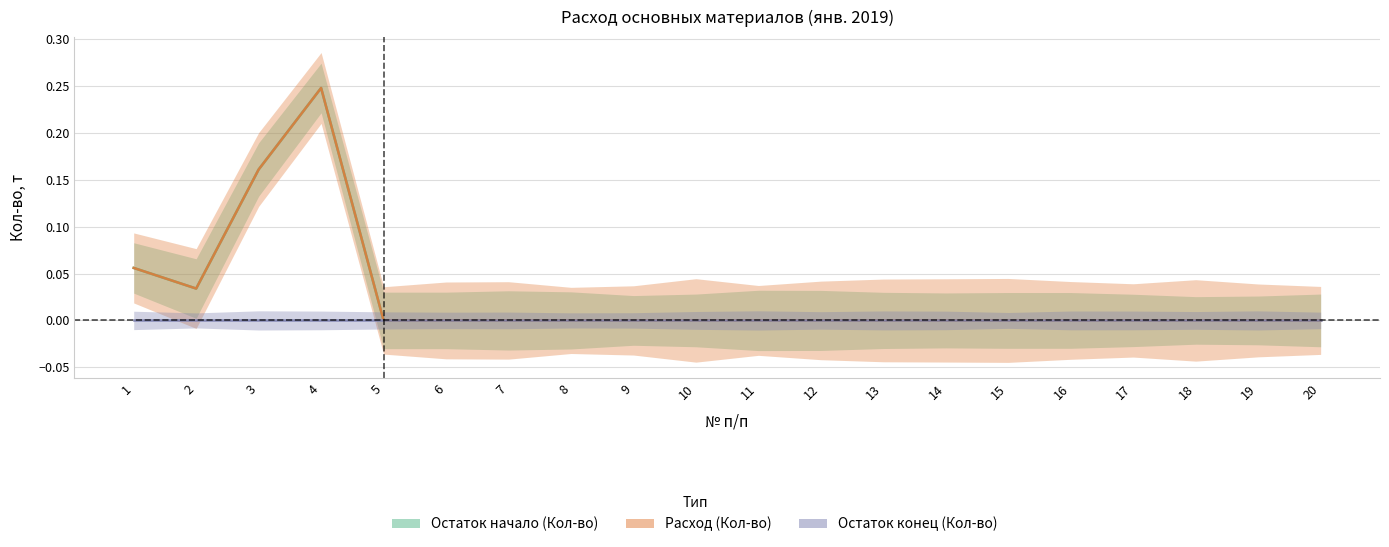

How many values in Остаток начало (Кол-во) are above zero?

4